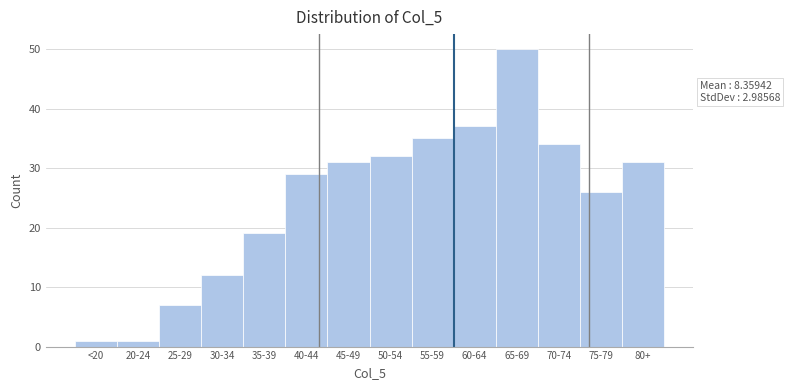

Reading right to left, list all the values displayed in this chart.

31	26	34	50	37	35	32	31	29	19	12	7	1	1